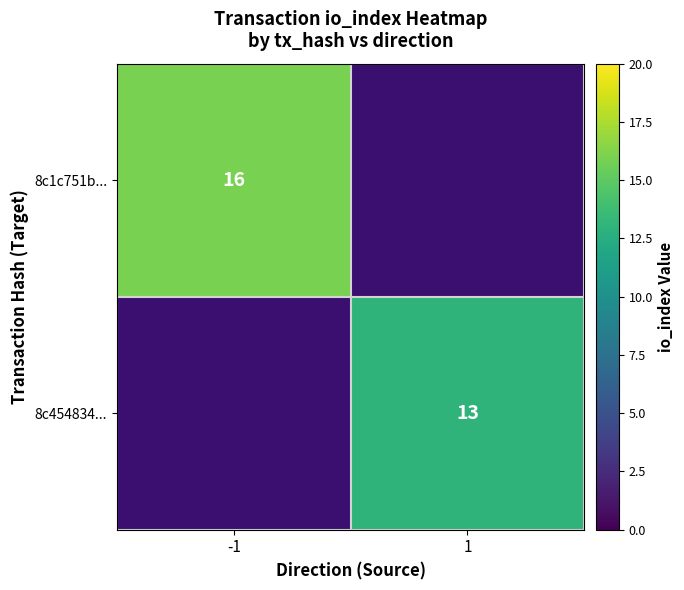

True or false: 8c1c751b... has a value of 16 at -1.

True